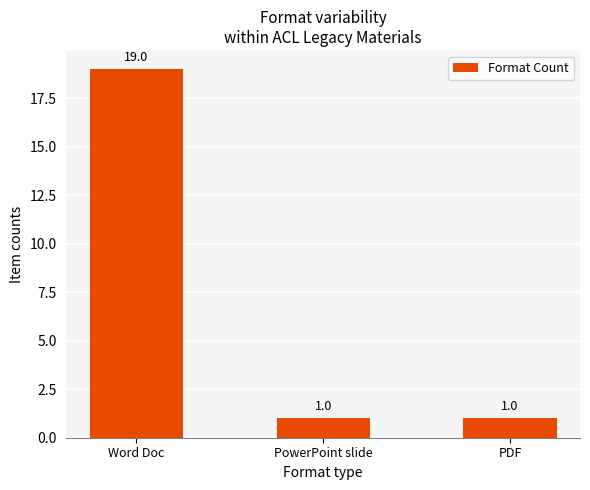

What is the average value?

7